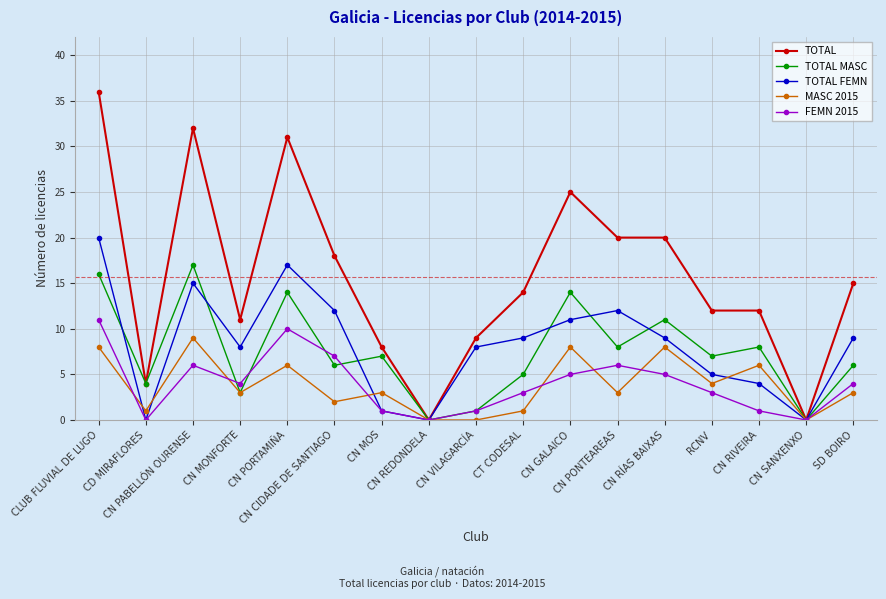

Which category has the highest value in the MASC 2015 series?

CN PABELLÓN OURENSE